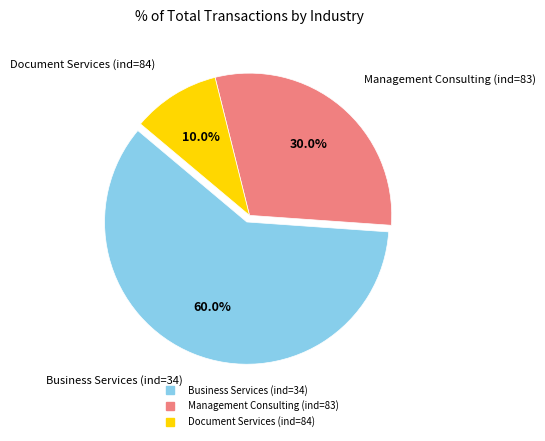

How many segments does this pie chart have?

3